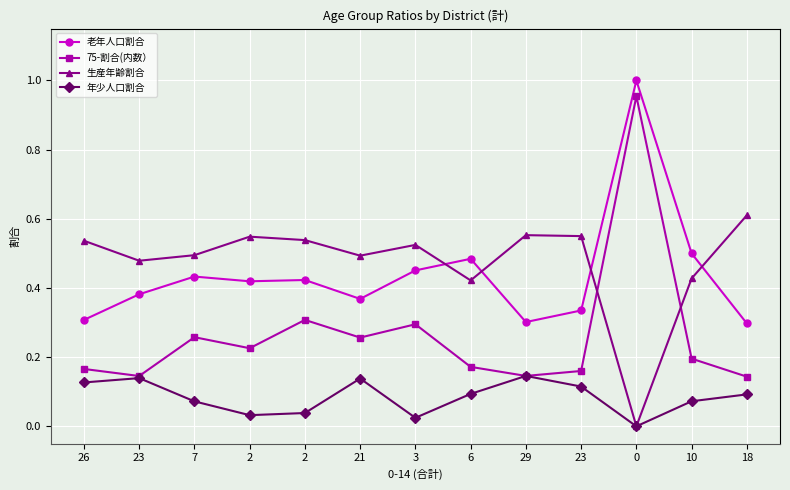

How many categories are shown in the chart?

13